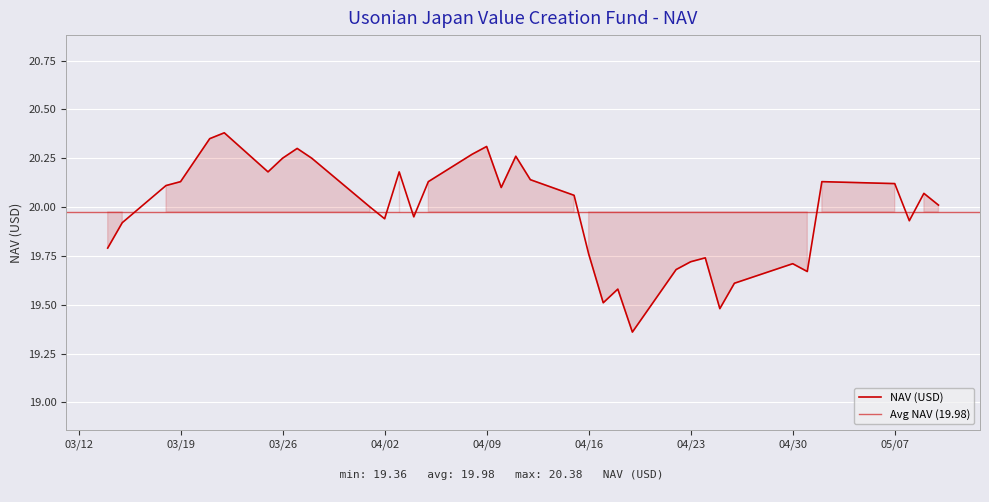

What is the value of the 19th point from the left?

20.3